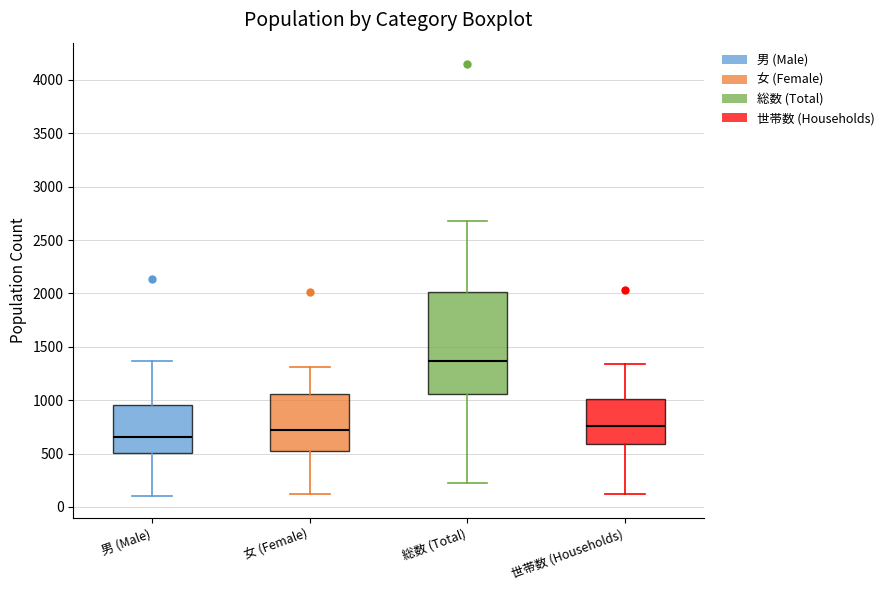

Where is the lower edge of the box for 世帯数 (Households) on the y-axis? The values are not printed on the chart, so give them approximately, as read against the axis.

600